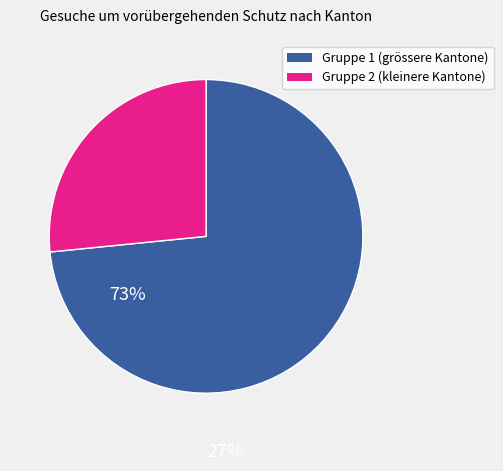

Which category has the biggest portion of the pie?

Gruppe 1 (grössere Kantone)